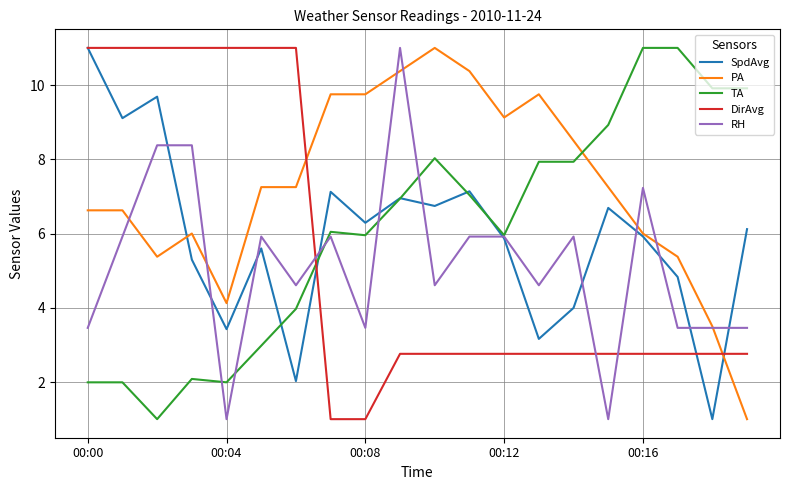

Which series has the largest total across all categories?

PA